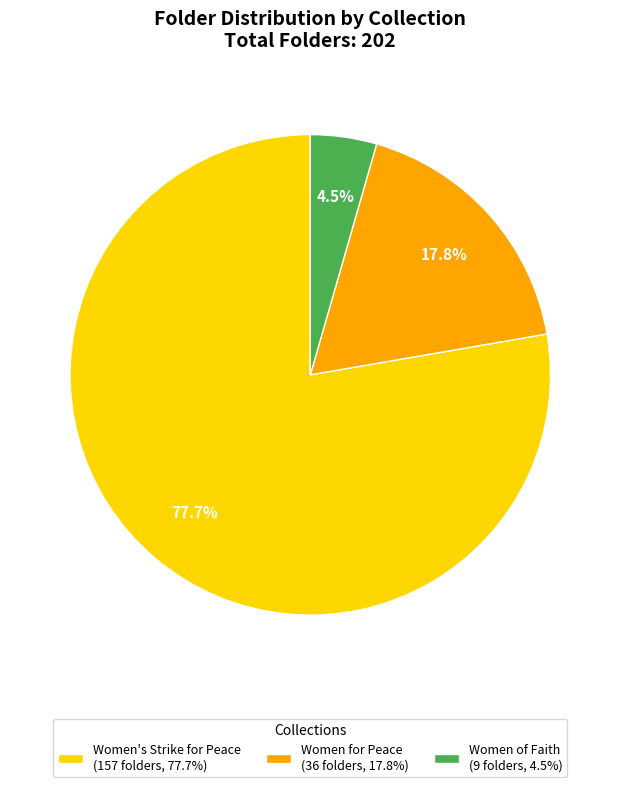

Does Women for Peace account for over 50% of the chart?

No